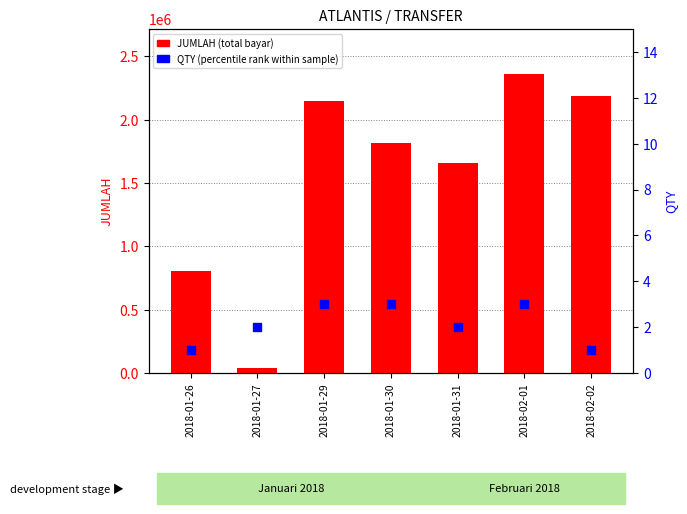

Which series contains the highest Y value?

JUMLAH